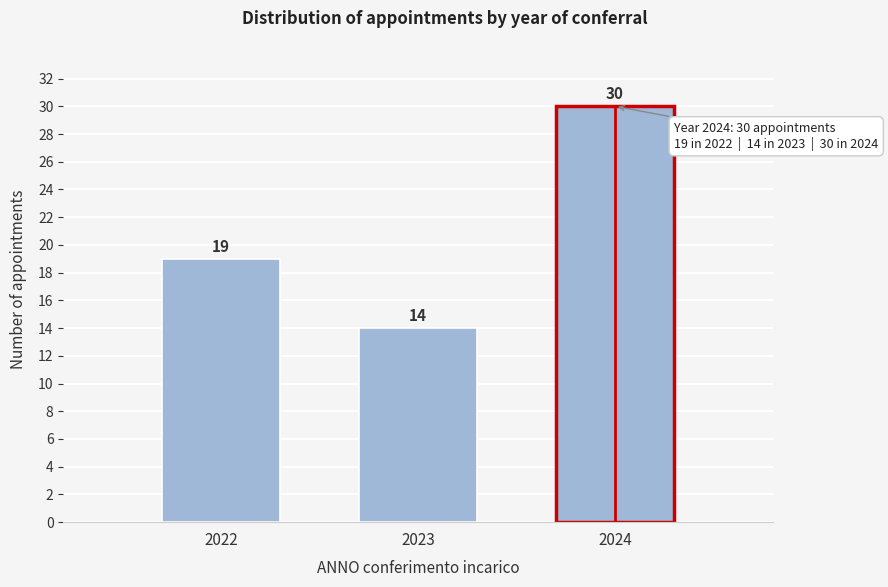

Reading right to left, list all the values displayed in this chart.

30	14	19